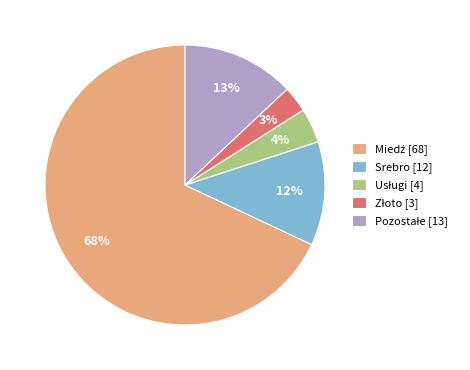

To the nearest percent, what percentage of the pie is Srebro [12]?

12%